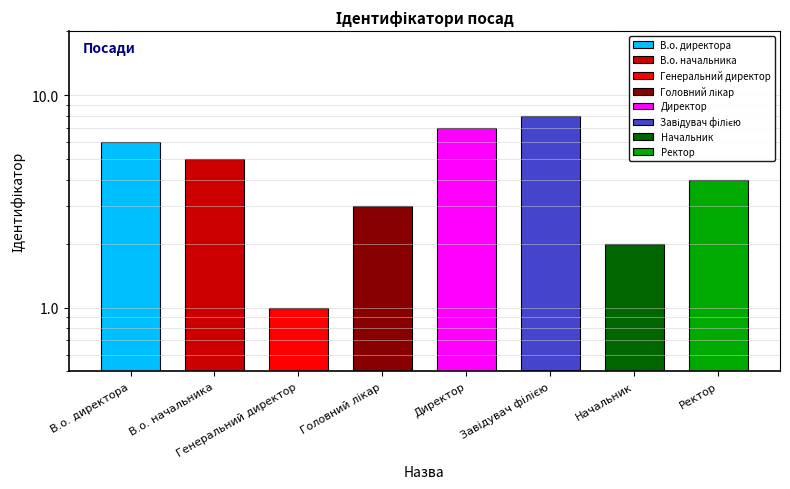

Reading left to right, what are all the values shown in this chart?

В.о. директора=6	В.о. начальника=5	Генеральний директор=1	Головний лікар=3	Директор=7	Завідувач філією=8	Начальник=2	Ректор=4